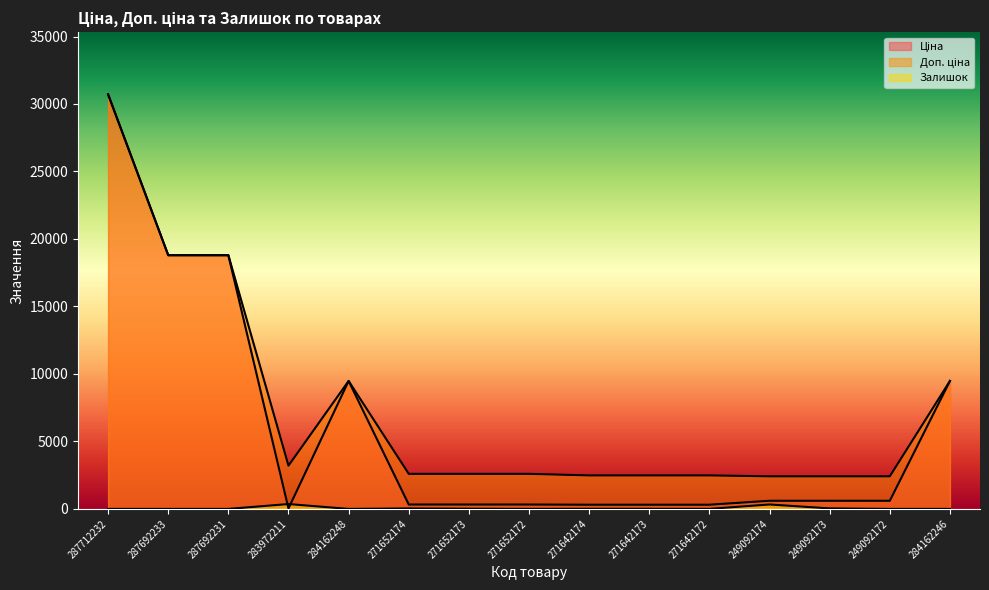

What is the label of the 15th point from the left?

284162246